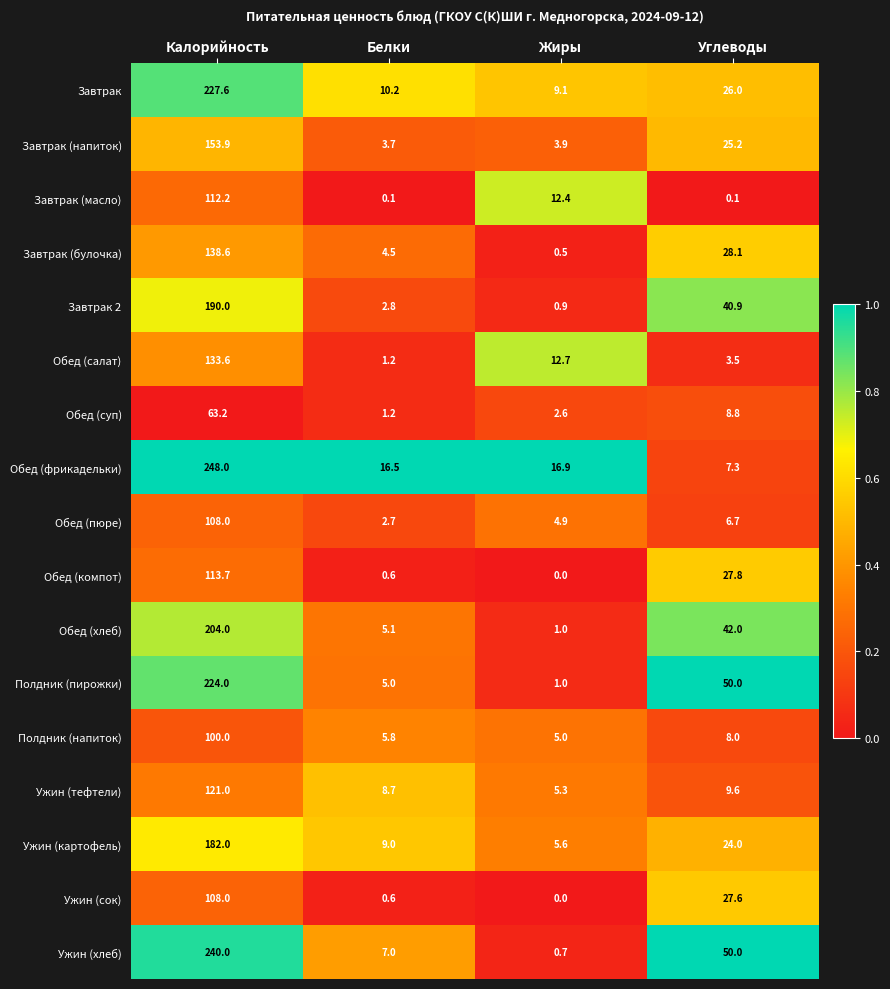

Which category has the highest value in the Завтрак (напиток) series?

Калорийность